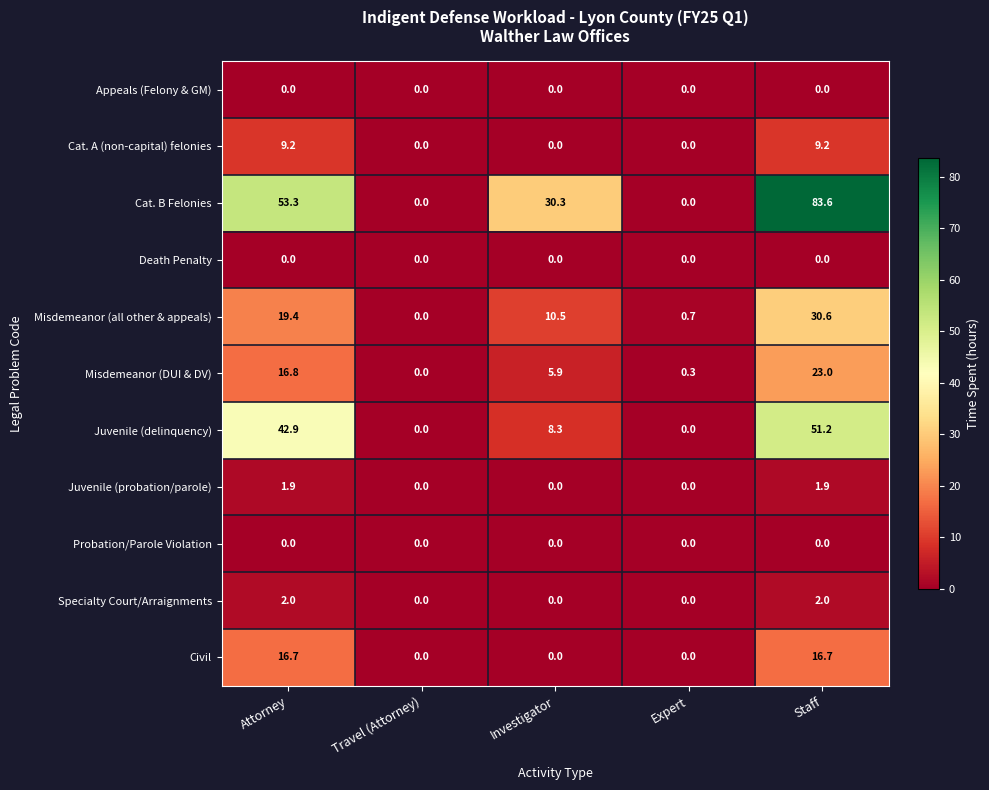

What is the maximum value shown in the chart?

83.6